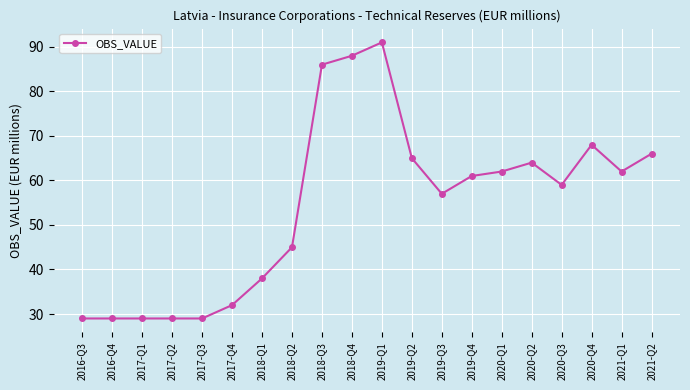

What is the greatest value displayed?

91